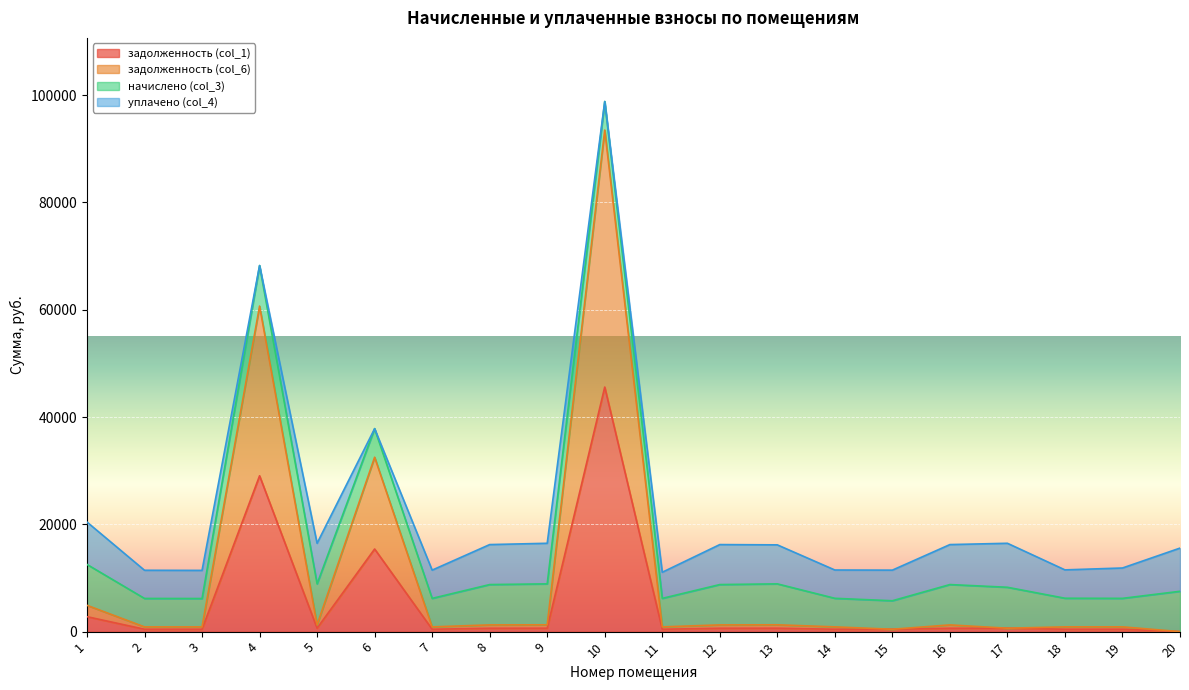

True or false: задолженность (col_1) and задолженность (col_6) intersect in this chart.

False